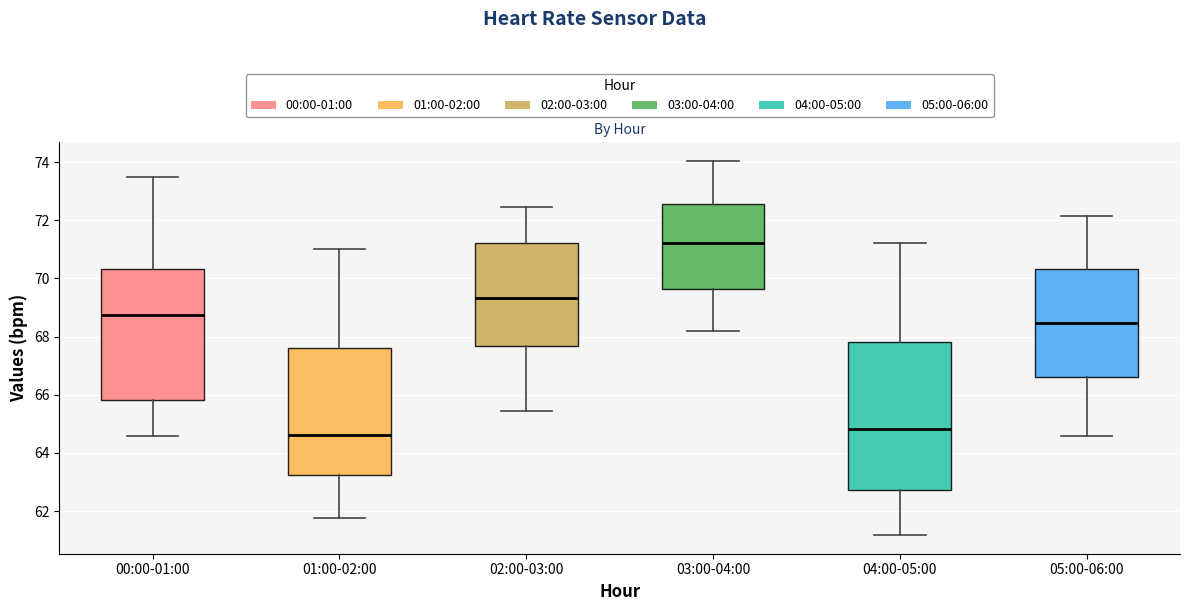

Which box is the tallest, from its lower edge to its upper edge?

04:00-05:00